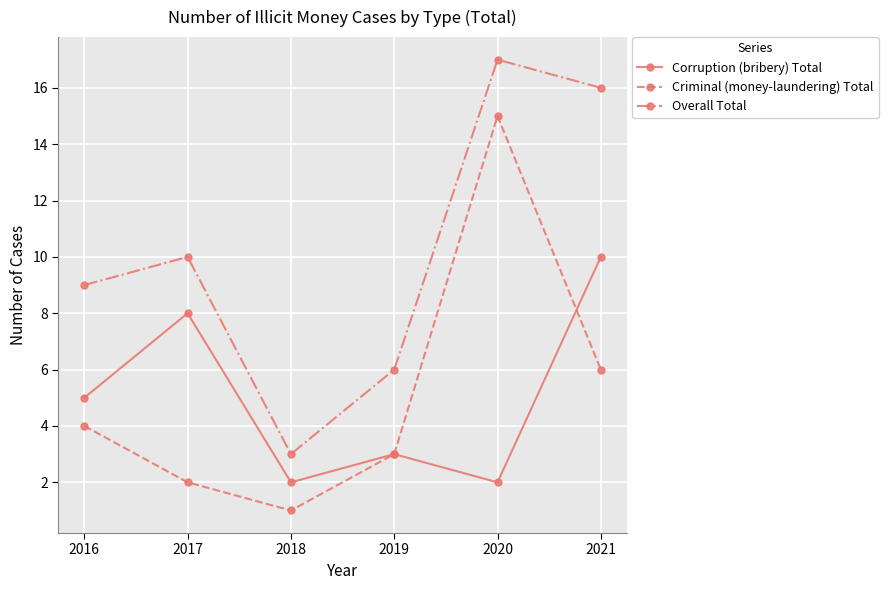

Does the chart display data point markers on the line(s)?

Yes